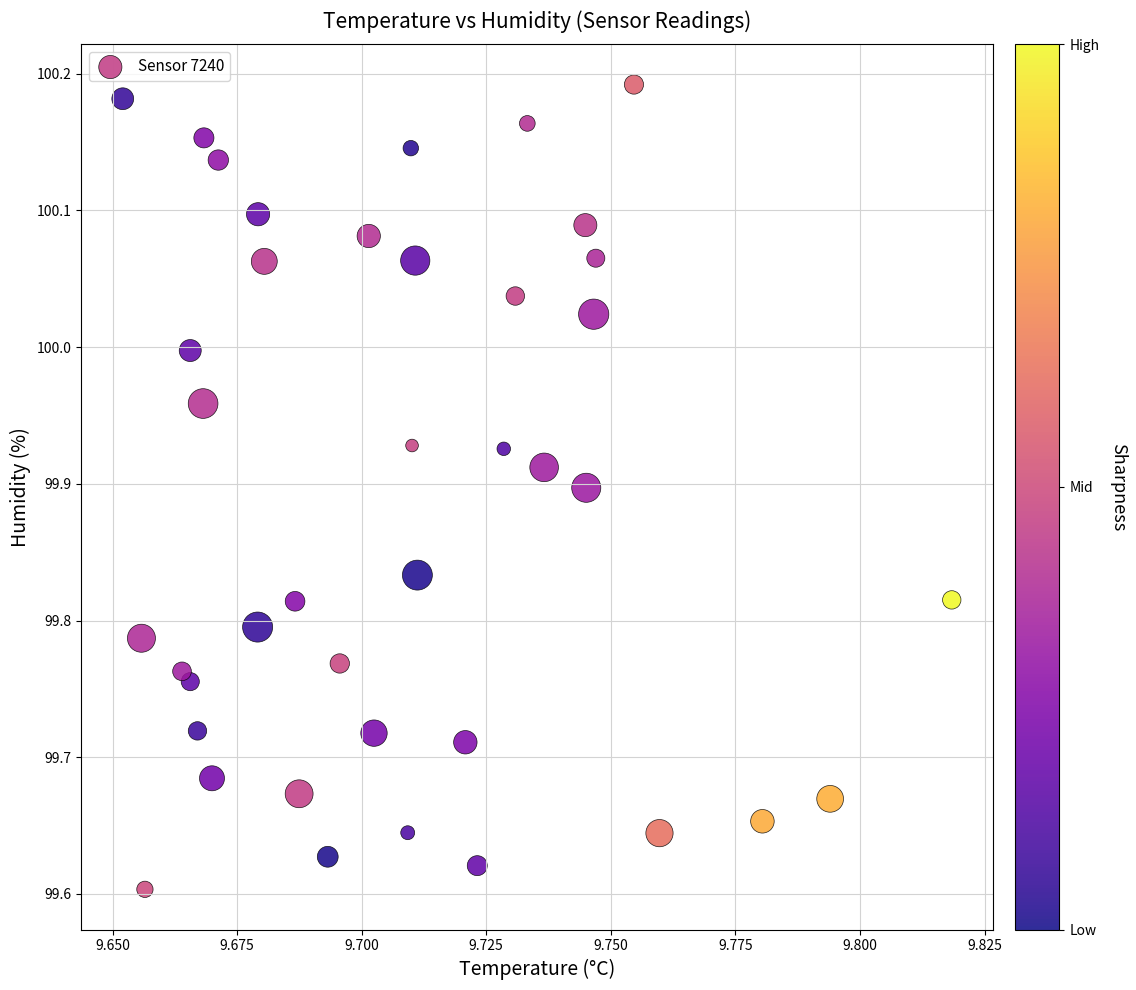

What is the range of Y values (max minus min)?

0.6